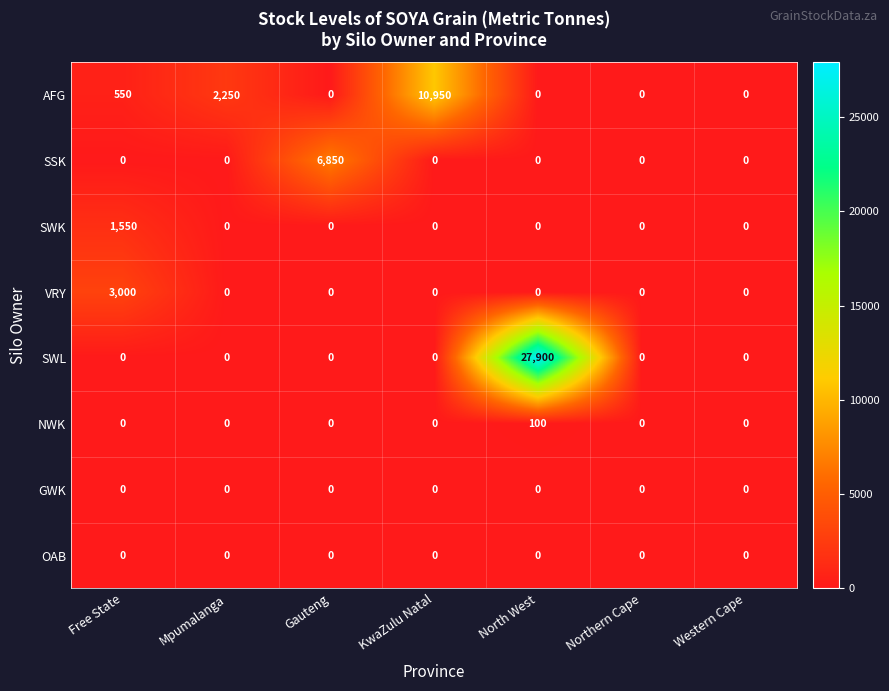

Which series has the widest spread of values?

SWL